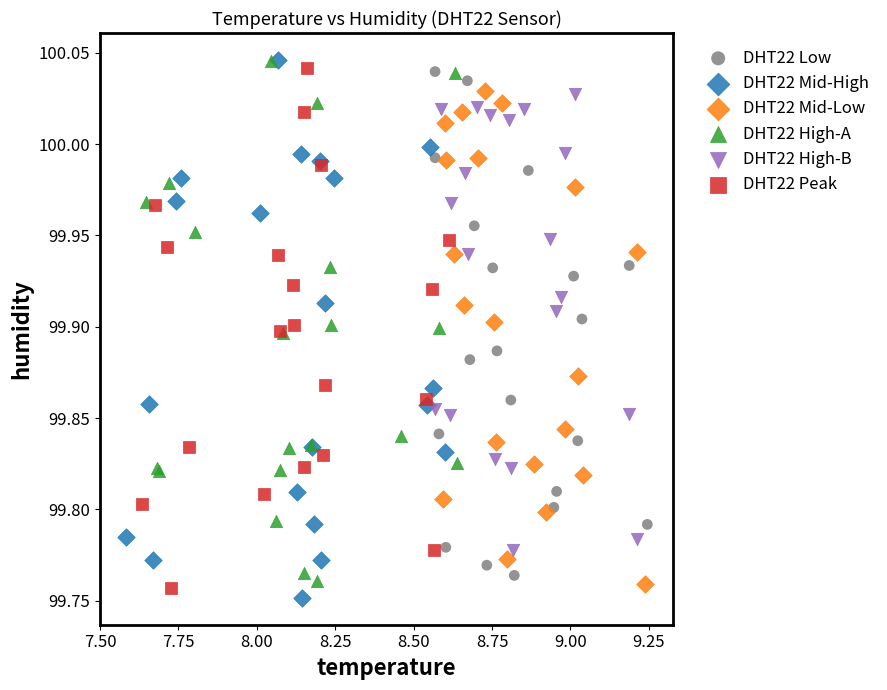

Which series has the largest Y range (max minus min)?

DHT22 Mid-High